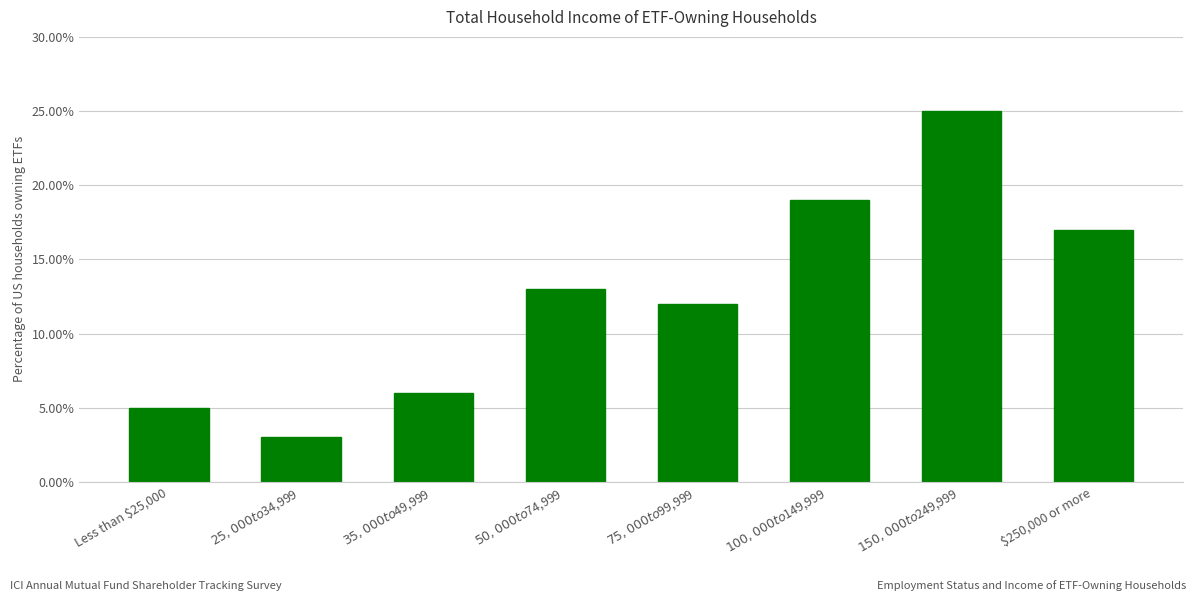

List the labels in order of value, smallest first.

$25,000 to $34,999, Less than $25,000, $35,000 to $49,999, $75,000 to $99,999, $50,000 to $74,999, $250,000 or more, $100,000 to $149,999, $150,000 to $249,999